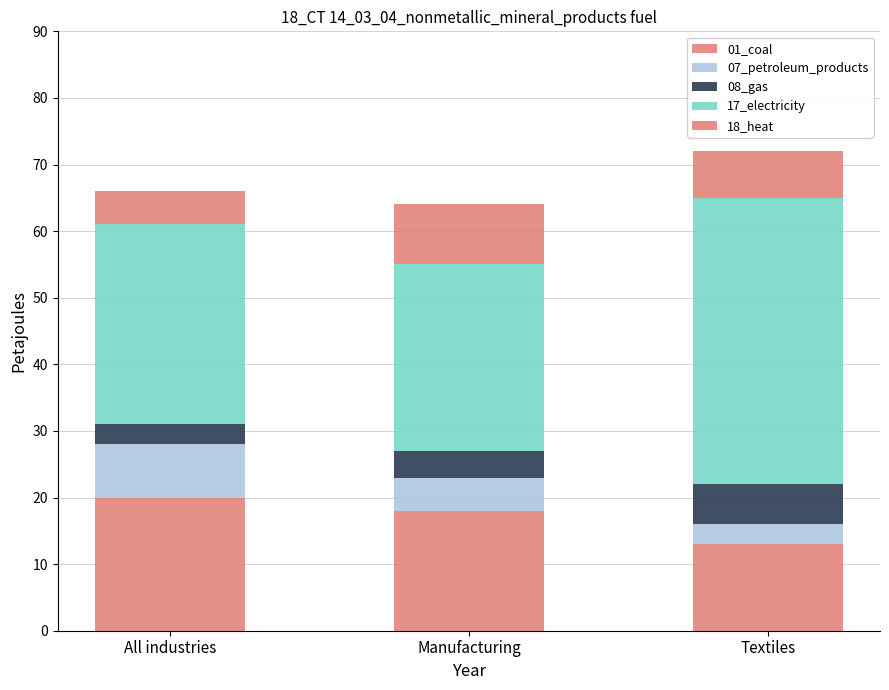

What position from the left is All industries?

1